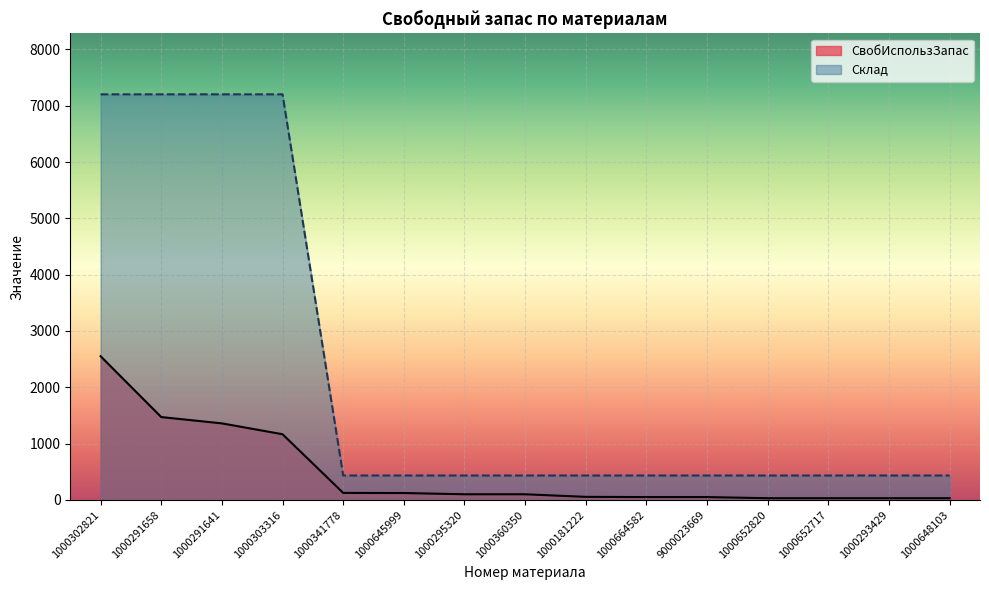

The value of Склад at 1000293429 is 186. True or false?

False